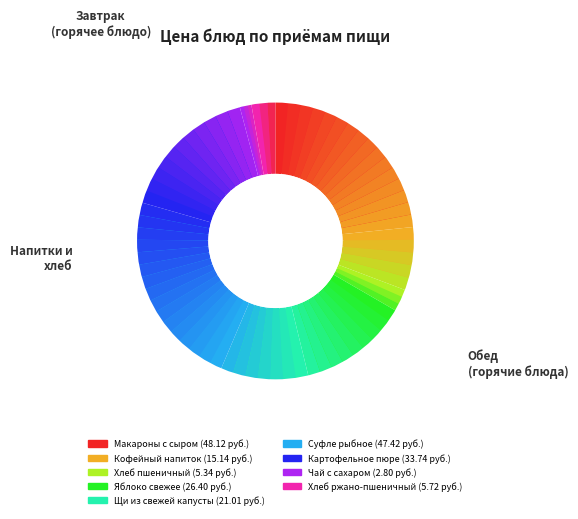

Is it true that Макароны с сыром is 23% of the pie?

True